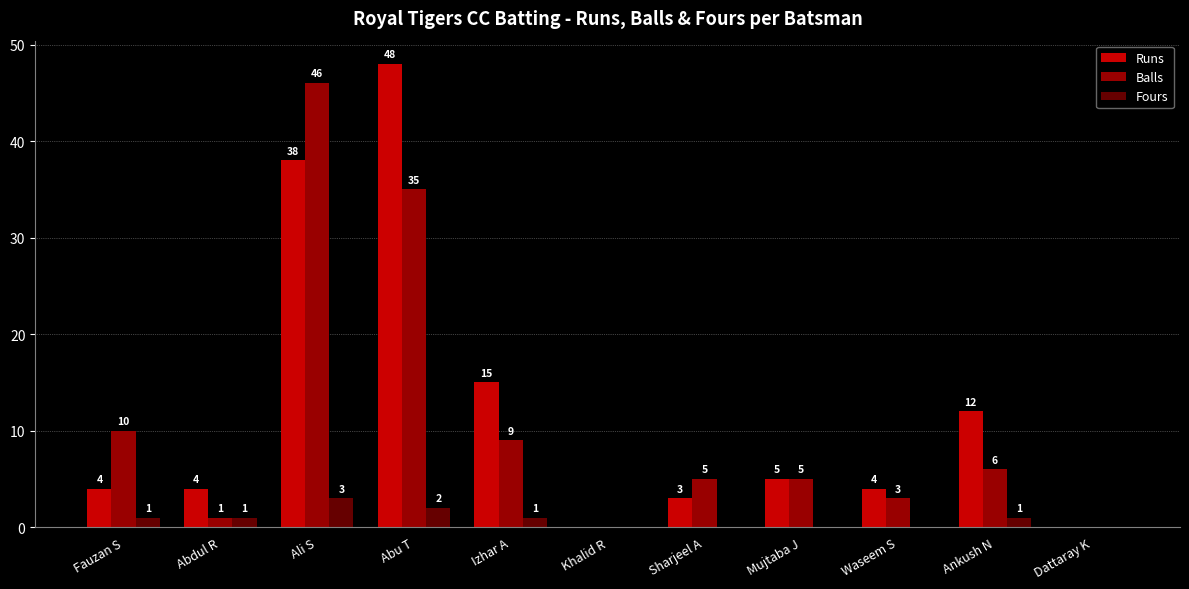

Which label corresponds to the largest value in the chart?

Abu T